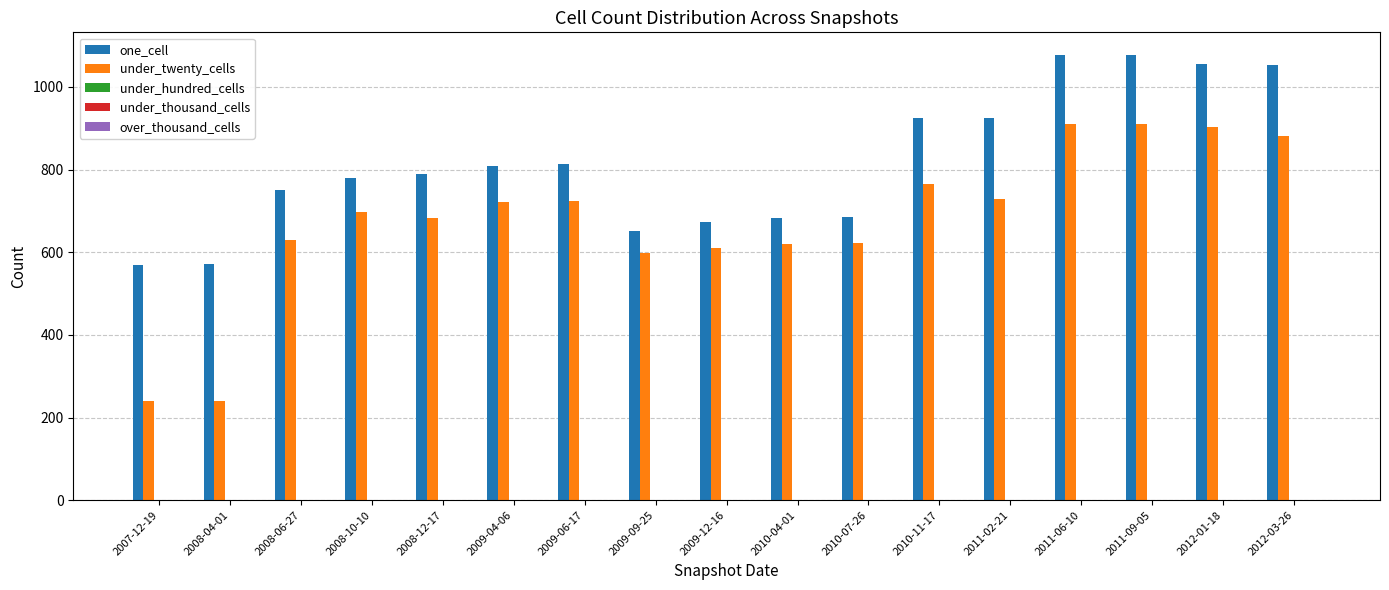

Rank the series by their maximum value, from highest to lowest.

one_cell, under_twenty_cells